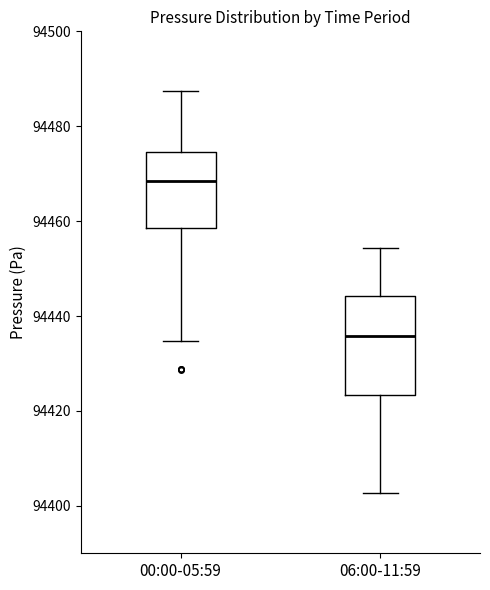

Which box's median line is the highest?

00:00-05:59